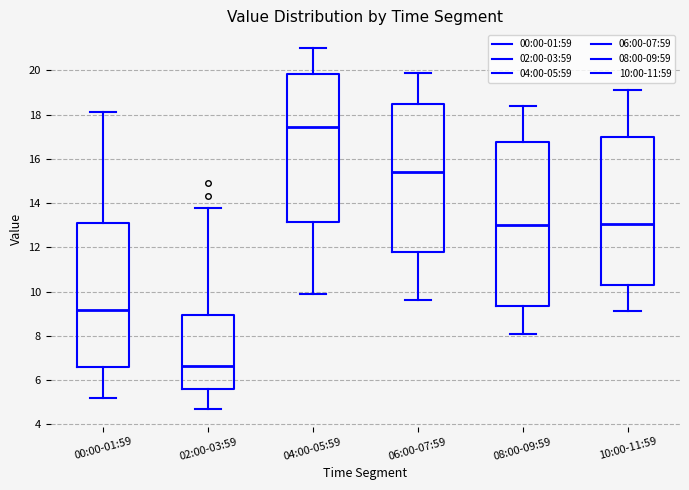

Where is the upper edge of the box for 06:00-07:59 on the y-axis? The values are not printed on the chart, so give them approximately, as read against the axis.

18.4